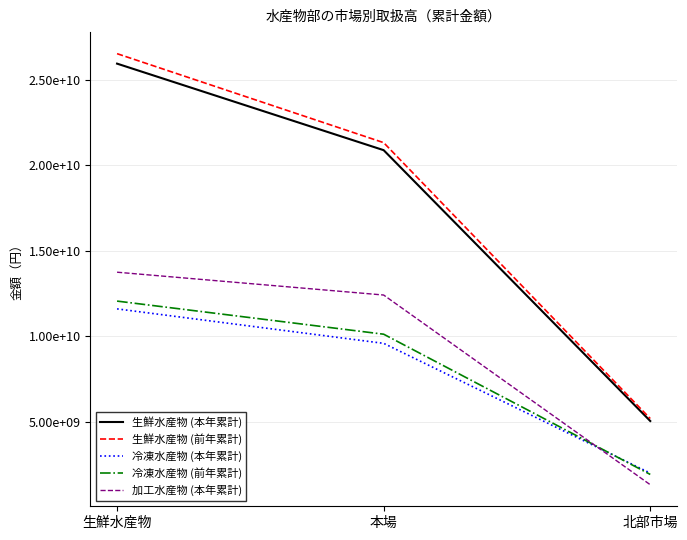

List the labels in order of 生鮮水産物 (本年累計) value, smallest first.

北部市場, 本場, 生鮮水産物